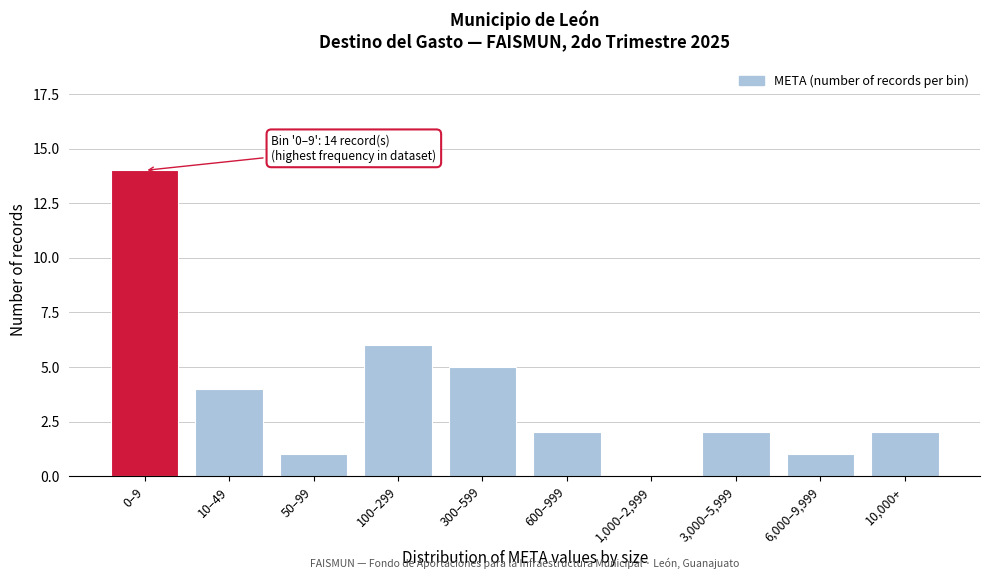

Reading left to right, extract all data points from this chart.

0–9=14	10–49=4	50–99=1	100–299=6	300–599=5	600–999=2	1,000–2,999=0	3,000–5,999=2	6,000–9,999=1	10,000+=2